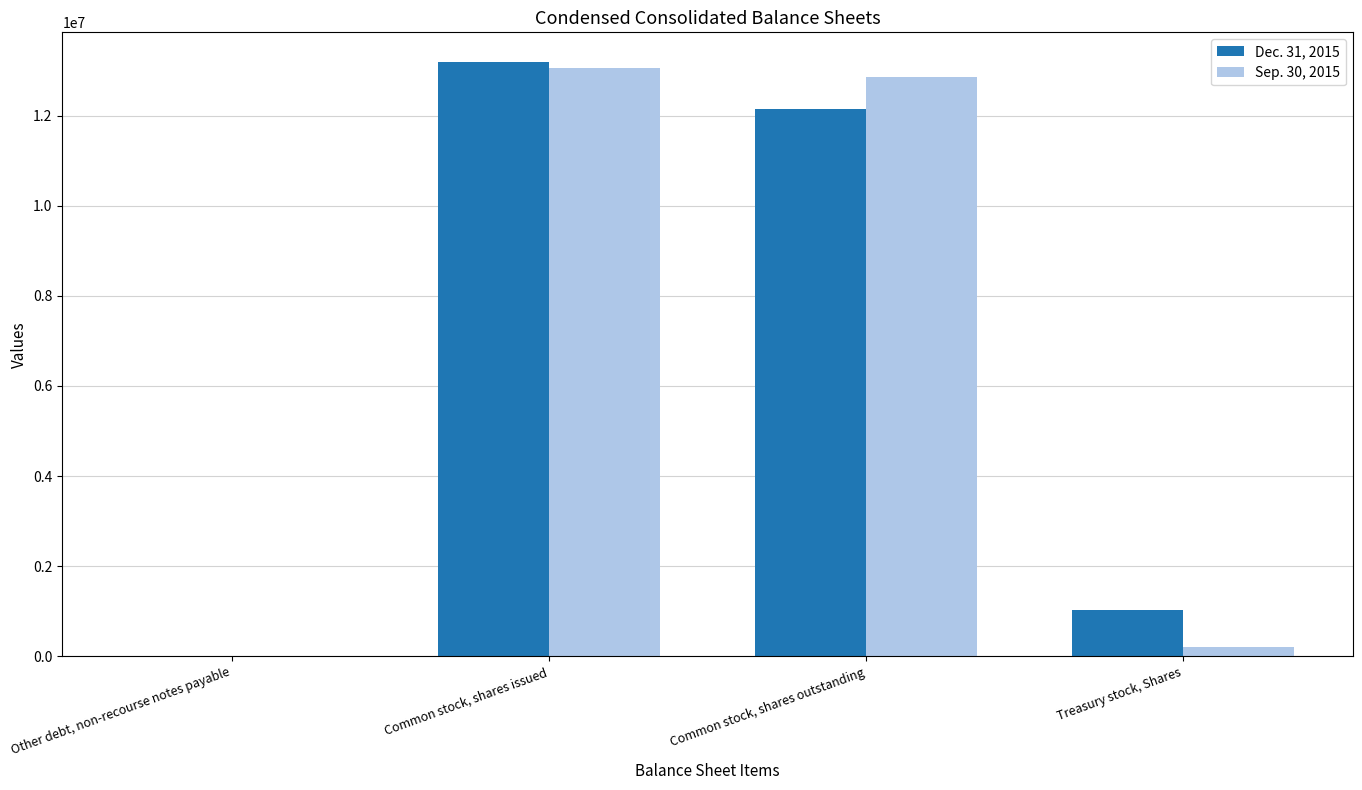

How many distinct data groups are displayed?

2